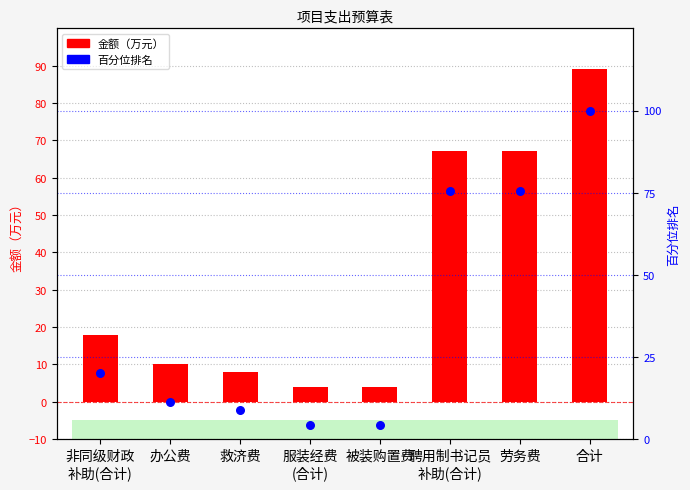

What are all the series names shown in the legend?

金额（万元）, 百分位排名